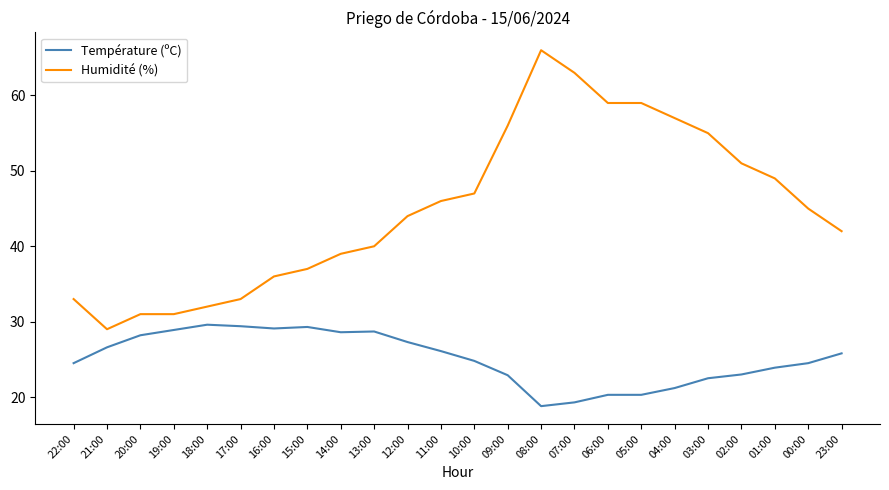

What is the total value across all series at 11:00?

72.1